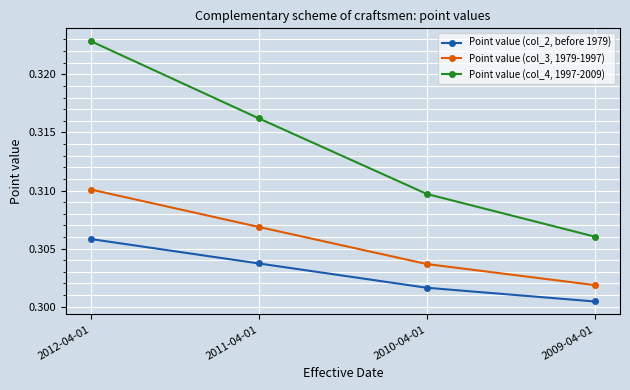

What position from the right is 2010-04-01?

2